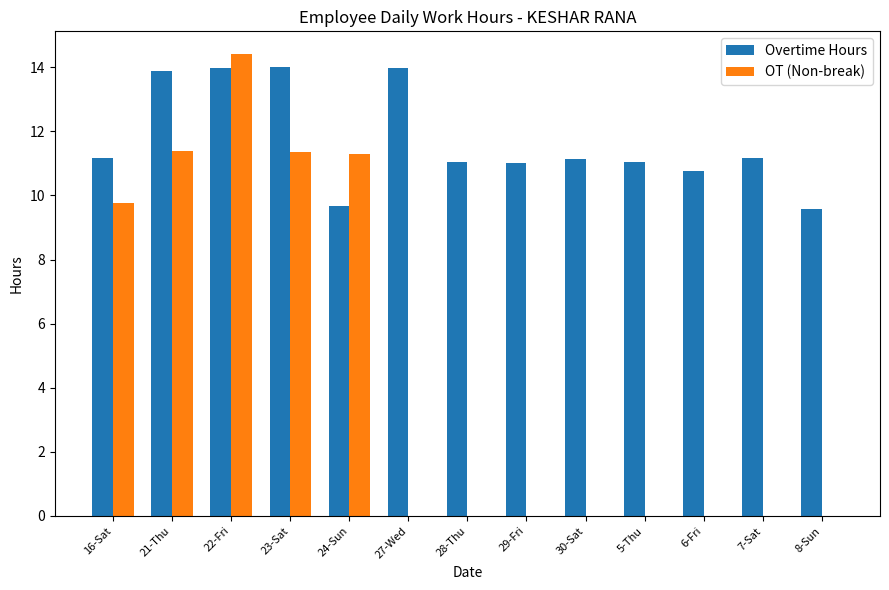

What is the total value across all series at 27-Wed?

14.0